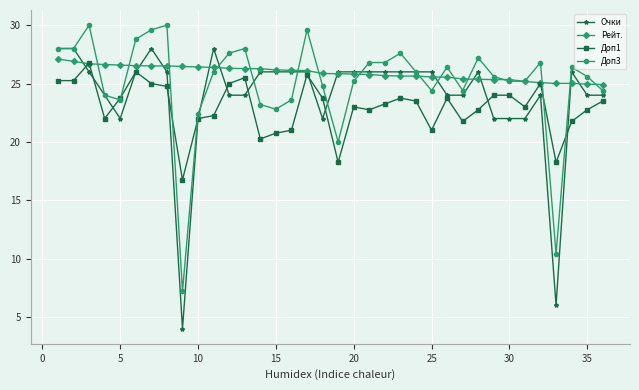

True or false: Очки has more than 2 interior local peaks.

True